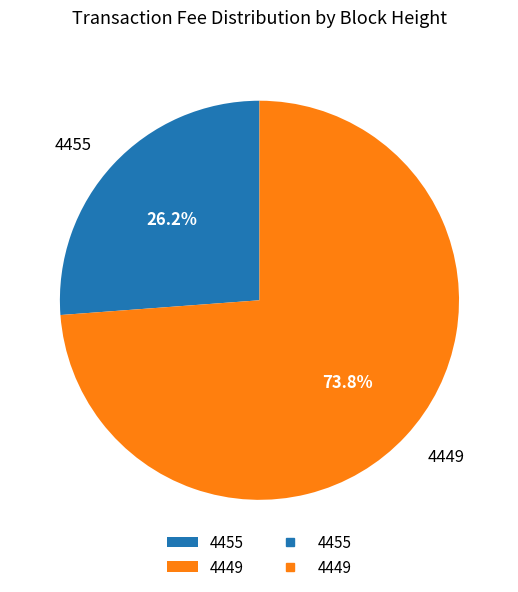

How many segments does this pie chart have?

2